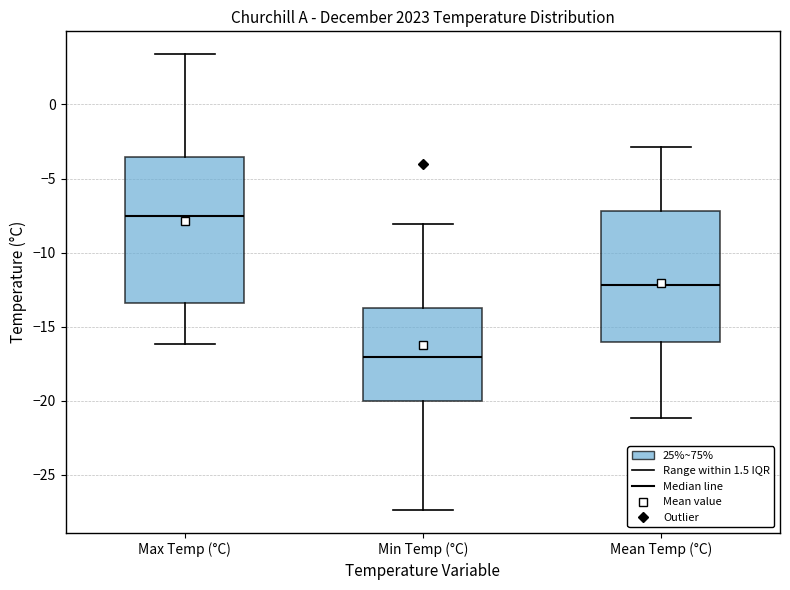

Which box has the highest median line?

Max Temp (°C)